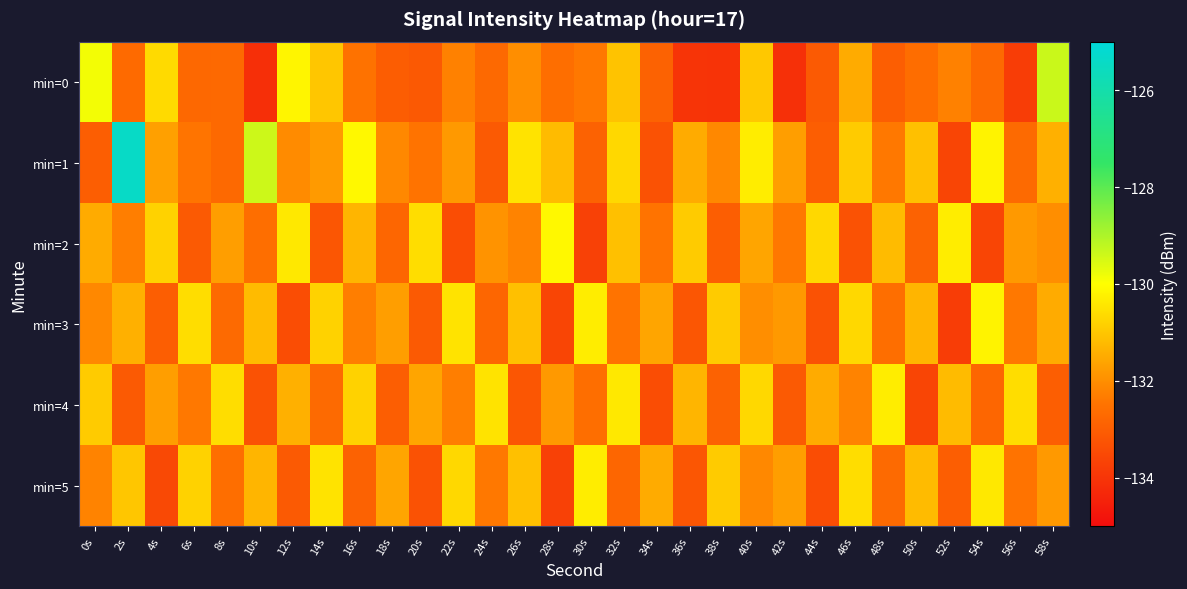

Which series has the widest spread of values?

min=1